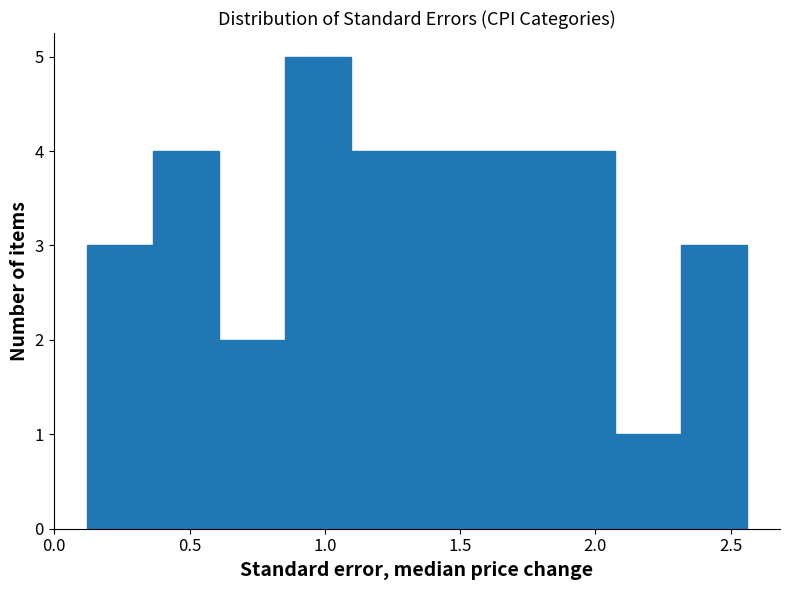

Reading left to right, list every bar in this chart as the range it spans on the x-axis followed by its height. Neither the bar edges nor the heights are printed on the chart, so give them approximately, as read against the axes.

0.10 to 0.35: 3
0.35 to 0.60: 4
0.60 to 0.85: 2
0.85 to 1.10: 5
1.10 to 1.35: 4
1.35 to 1.60: 4
1.60 to 1.85: 4
1.85 to 2.05: 4
2.05 to 2.30: 1
2.30 to 2.55: 3